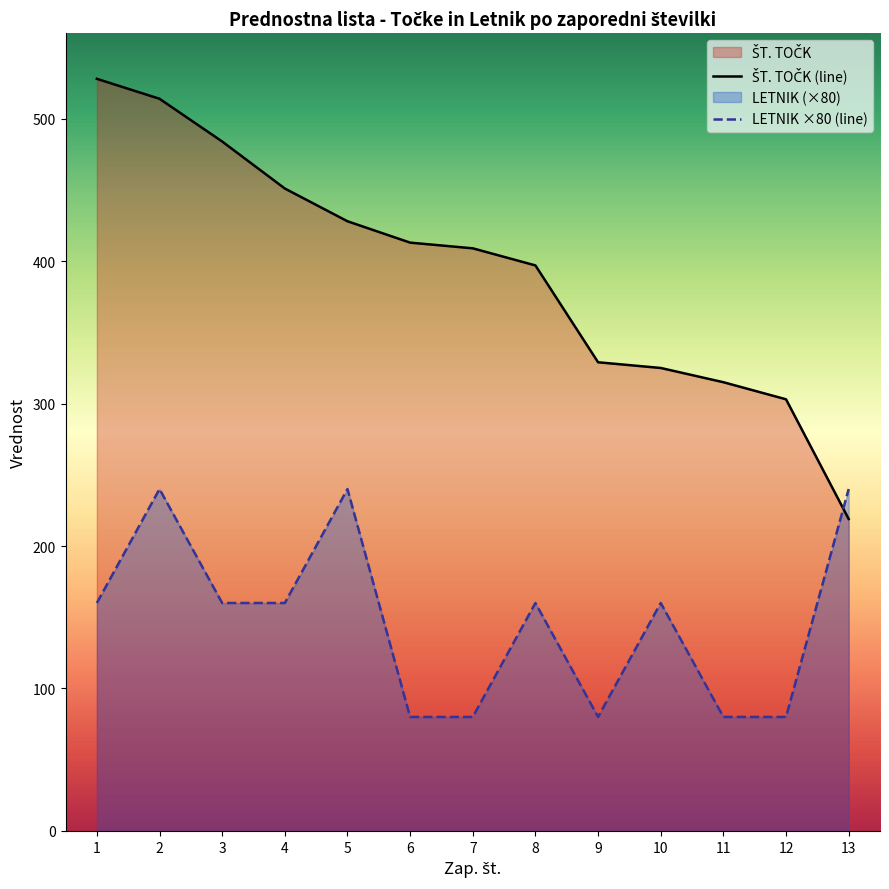

True or false: ŠT. TOČK and LETNIK intersect in this chart.

True